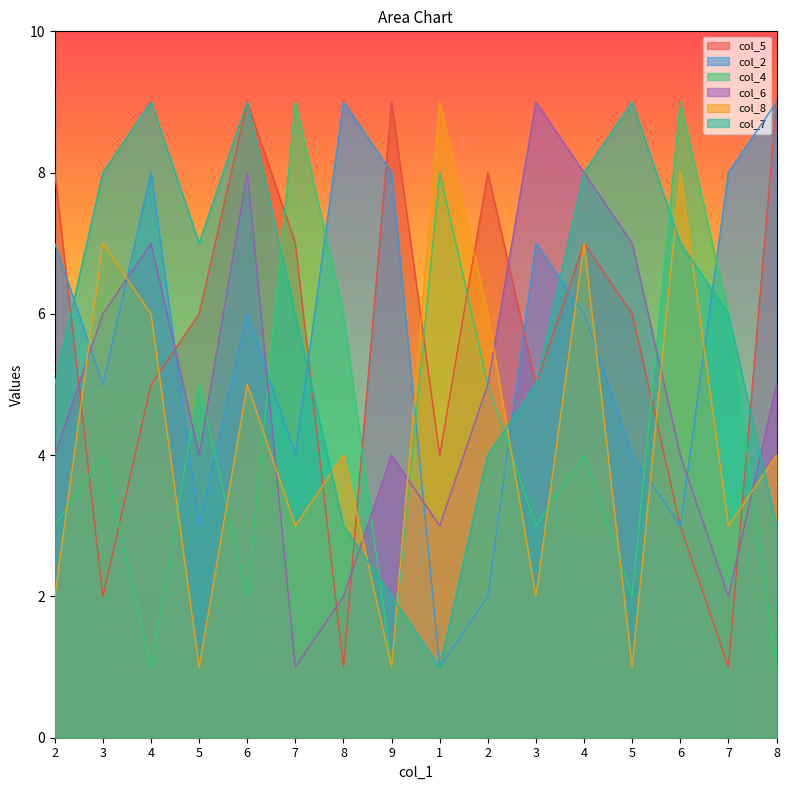

Between which two adjacent categories do col_7 and col_6 first intersect?

8 and 9